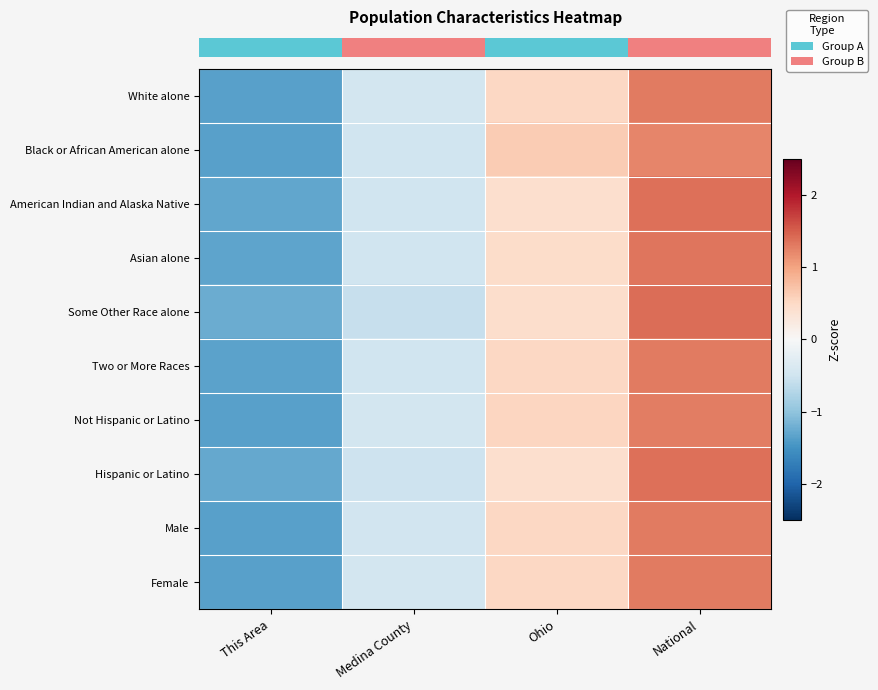

What is the greatest value displayed?

1.4